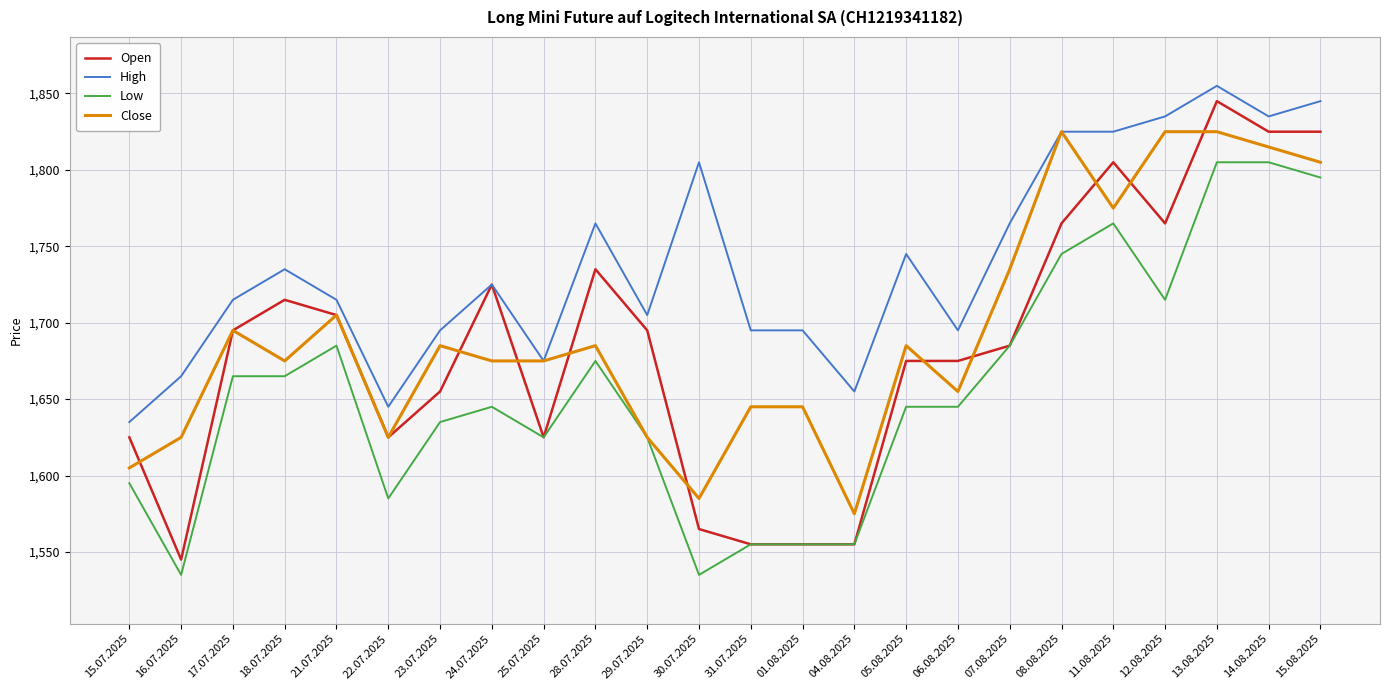

What is the sum of the High values at 23.07.2025 and 18.07.2025?

3430